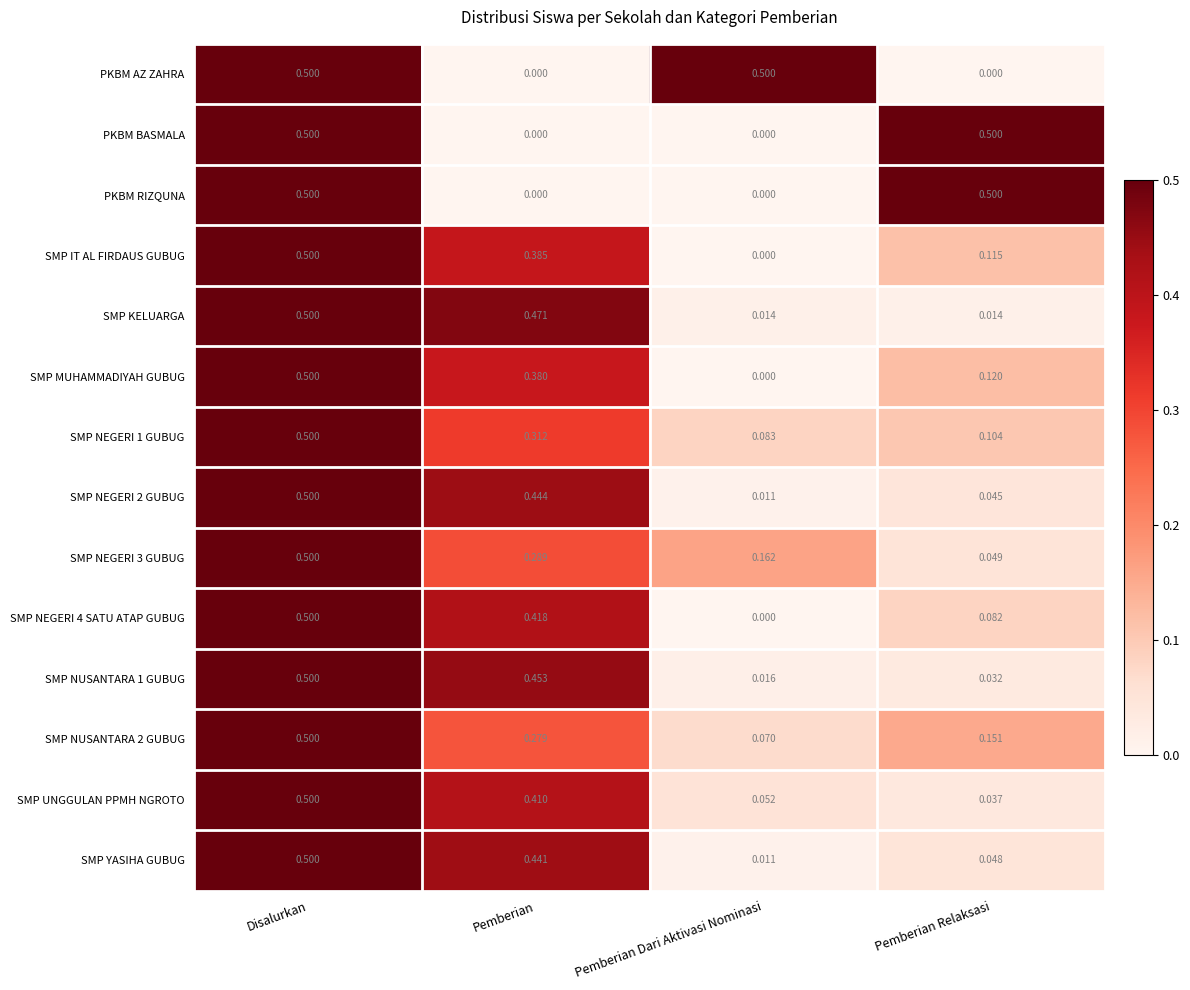

Is the value of SMP YASIHA GUBUG at Disalurkan greater than the value of SMP NEGERI 3 GUBUG at Pemberian Relaksasi?

Yes